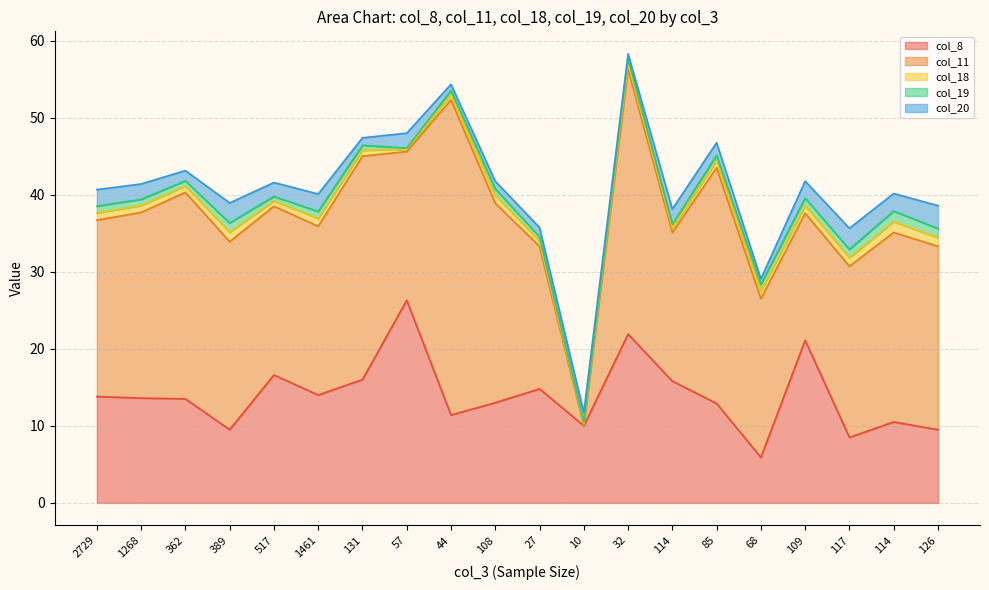

Does the chart display data point markers on the line(s)?

No